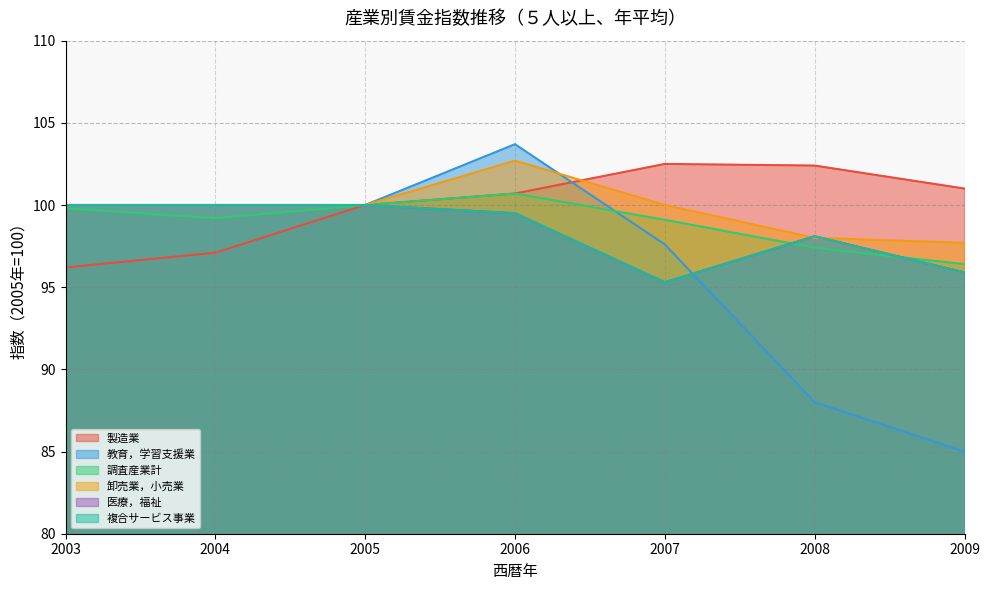

The value of 教育，学習支援業 at 2005 is 100.0. True or false?

True